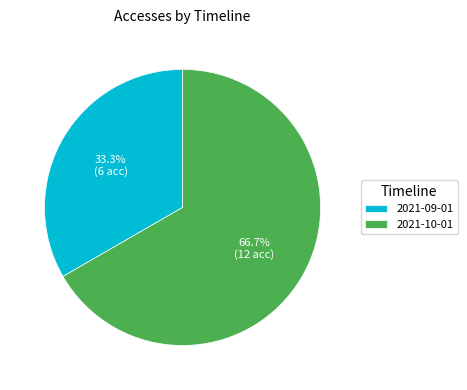

Which category has the smallest portion of the pie?

2021-09-01